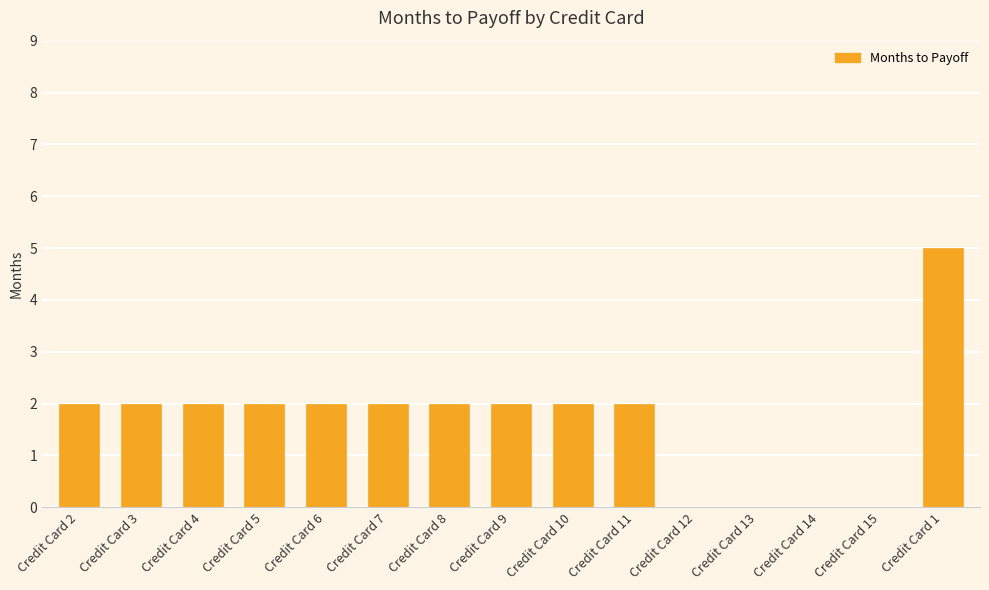

Is it true that the value at Credit Card 5 is 3?

False